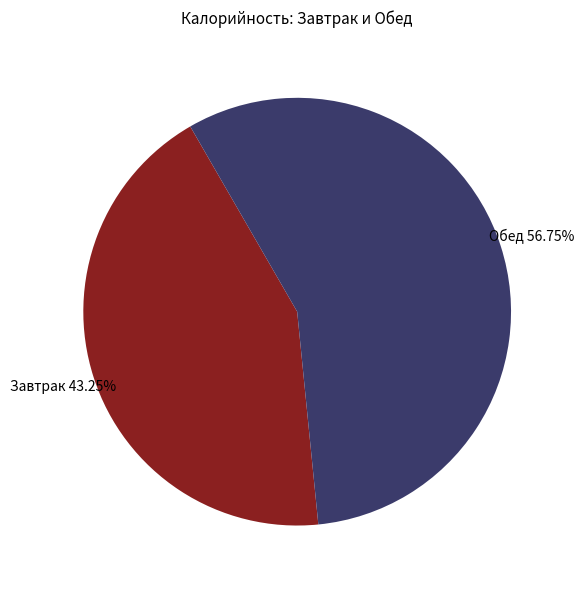

How many segments does this pie chart have?

2